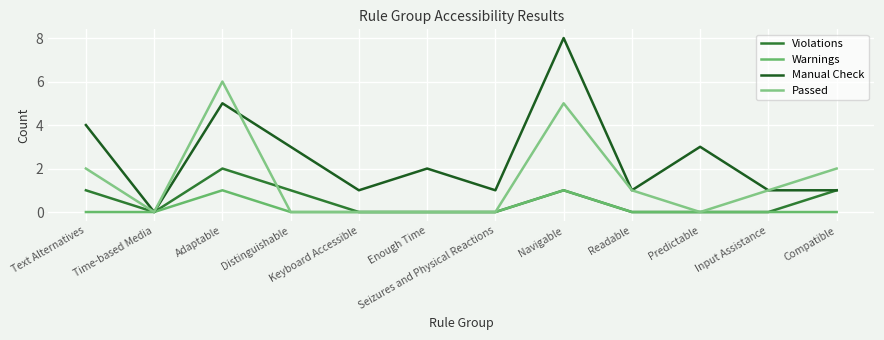

How many lines are shown in the chart?

4